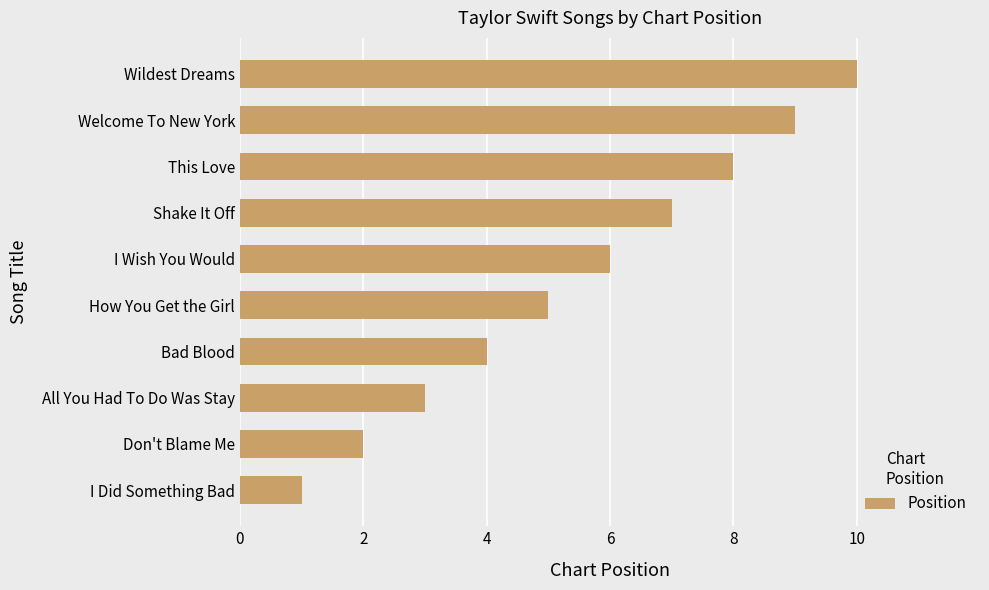

Rank the categories by value from lowest to highest.

I Did Something Bad, Don't Blame Me, All You Had To Do Was Stay, Bad Blood, How You Get the Girl, I Wish You Would, Shake It Off, This Love, Welcome To New York, Wildest Dreams